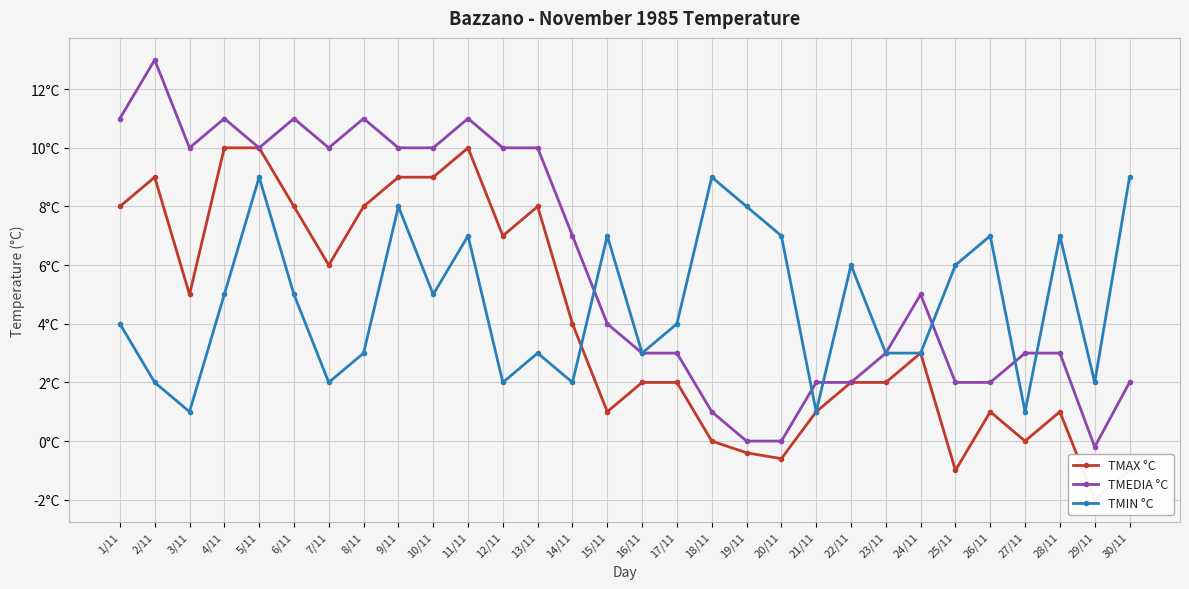

True or false: TMEDIA °C and TMIN °C cross at least once.

True